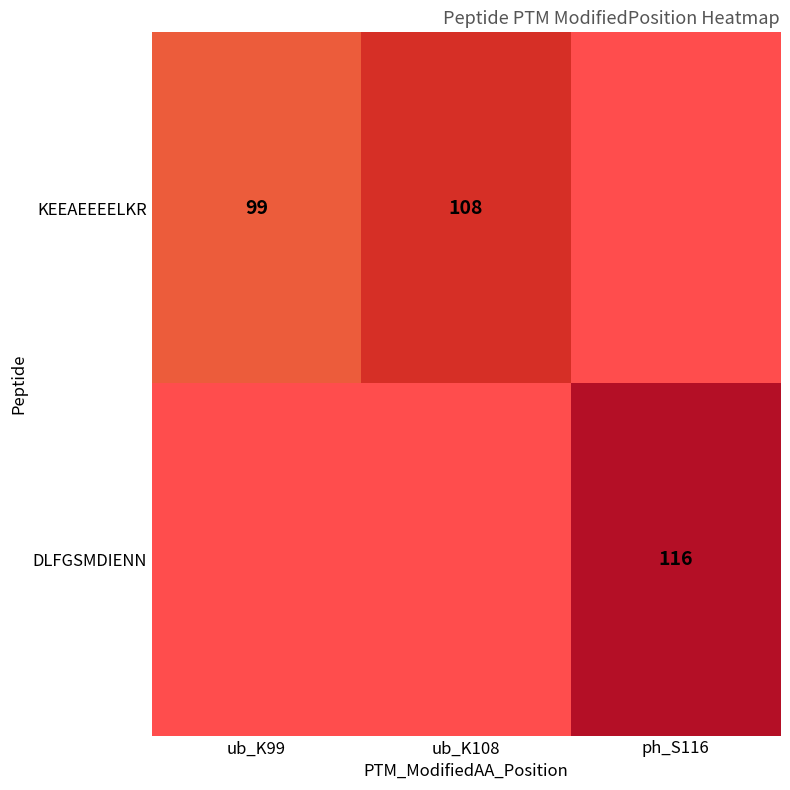

Is it true that KEEAEEEELKR equals 99 at ub_K99?

True